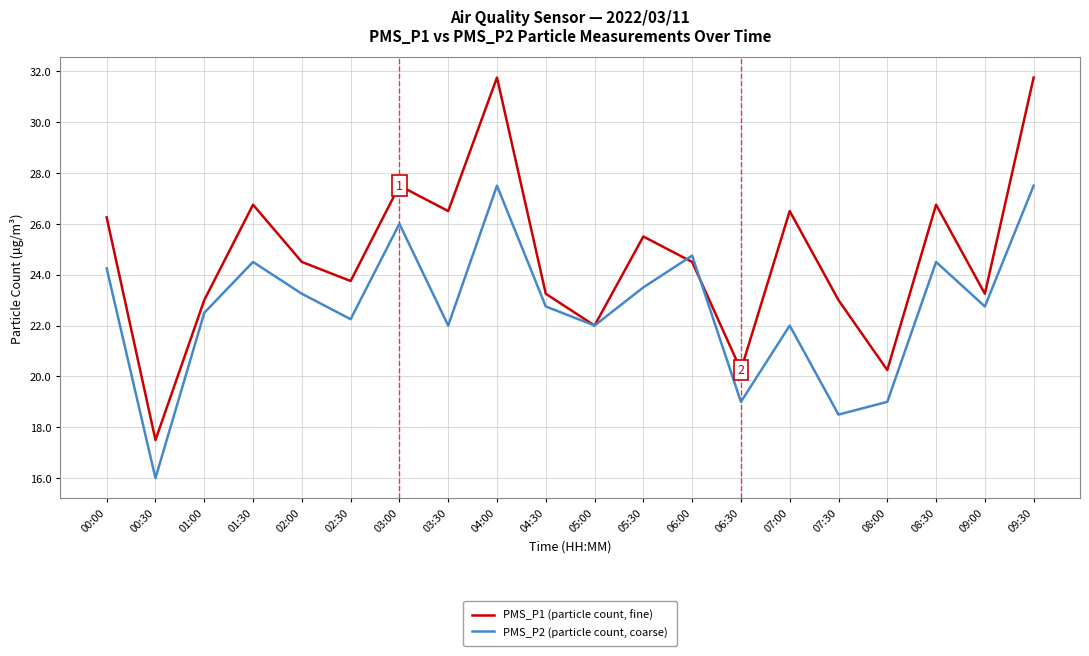

True or false: PMS_P2 (particle count, coarse) and PMS_P1 (particle count, fine) intersect in this chart.

True